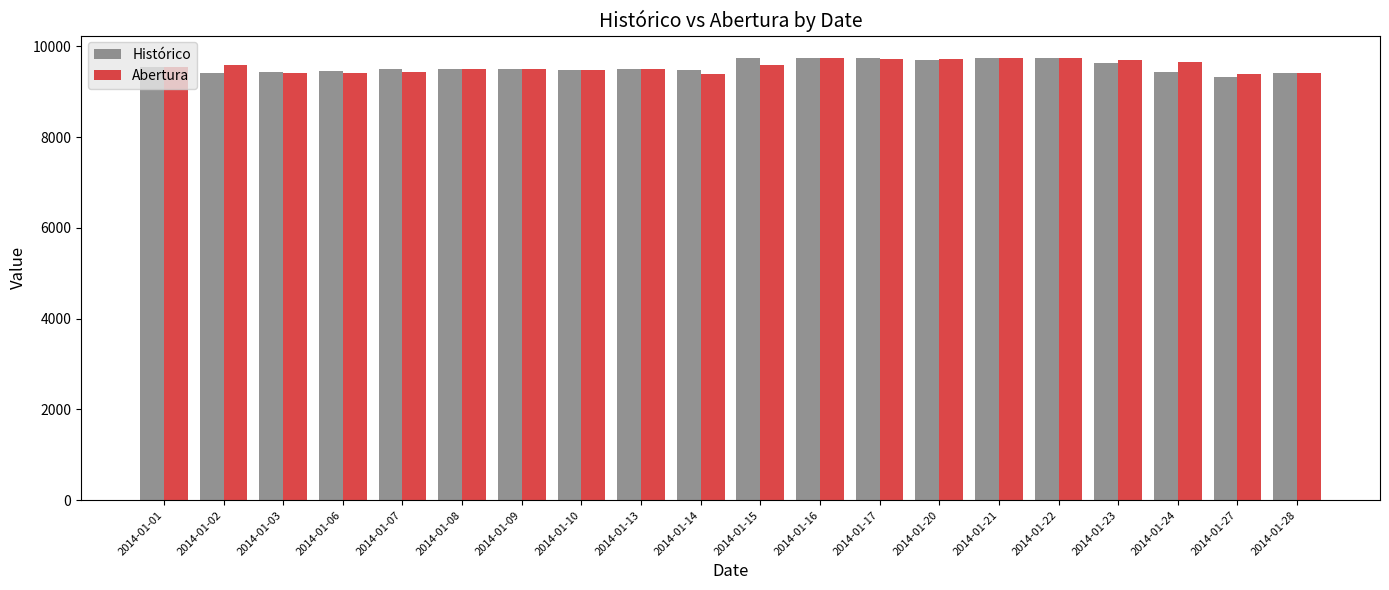

Does the chart contain any negative values?

No